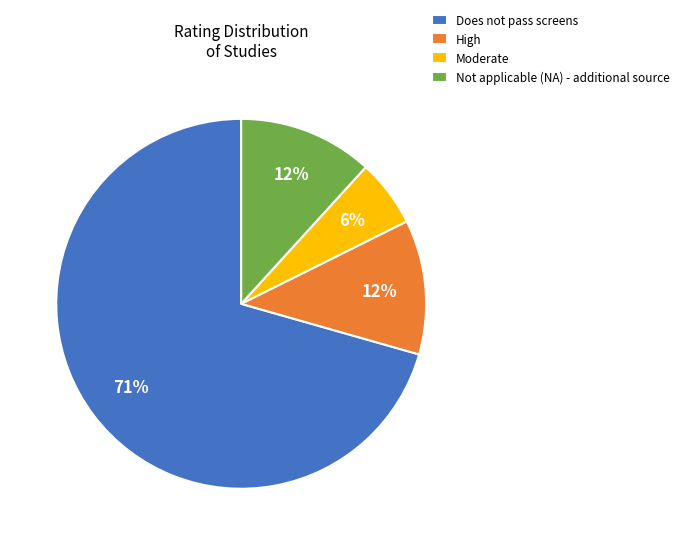

Is the sum of Does not pass screens and Moderate greater than half?

Yes